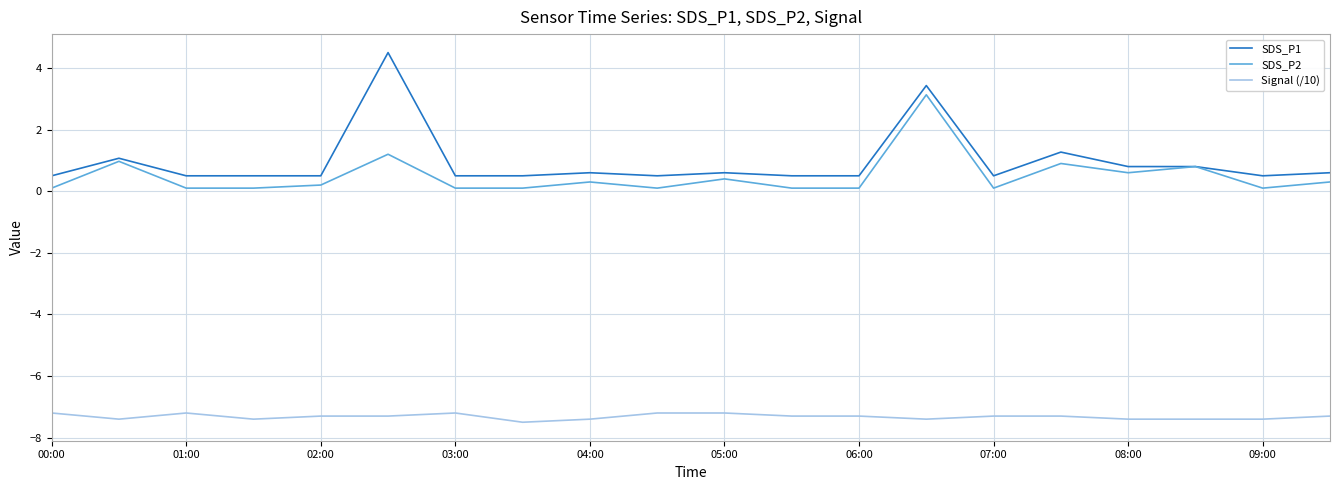

True or false: SDS_P1 has more than 2 interior local peaks.

True